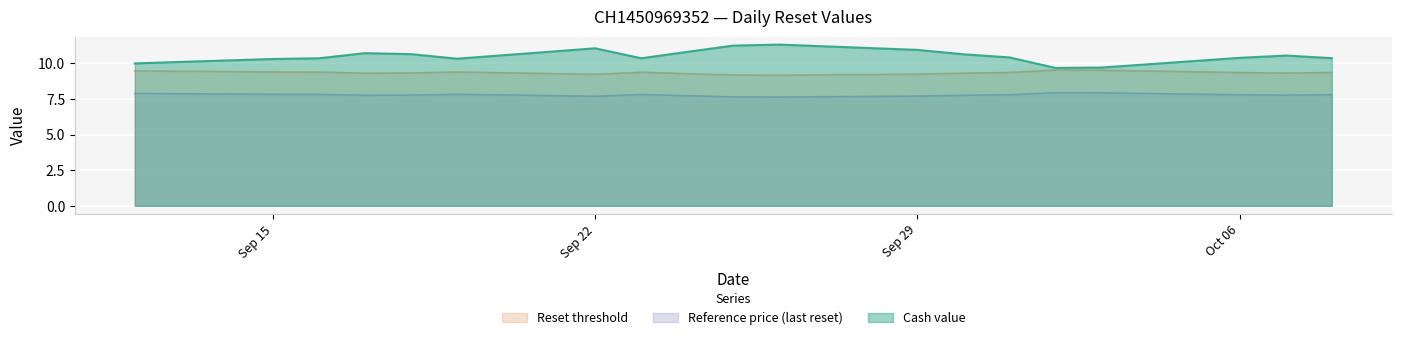

Reading left to right, what are all the values shown in this chart?

Cash value: 10.0	10.3	10.4	10.7	10.7	10.3	11.1	10.4	10.8	11.2	11.3	10.9	10.6	10.4	9.7	9.7	10.4	10.6	10.4
Reset threshold: 9.5	9.4	9.4	9.3	9.3	9.4	9.2	9.4	9.3	9.2	9.2	9.2	9.3	9.4	9.5	9.5	9.4	9.3	9.4
Reference price: 7.9	7.8	7.8	7.8	7.8	7.8	7.7	7.8	7.7	7.7	7.6	7.7	7.8	7.8	7.9	7.9	7.8	7.8	7.8